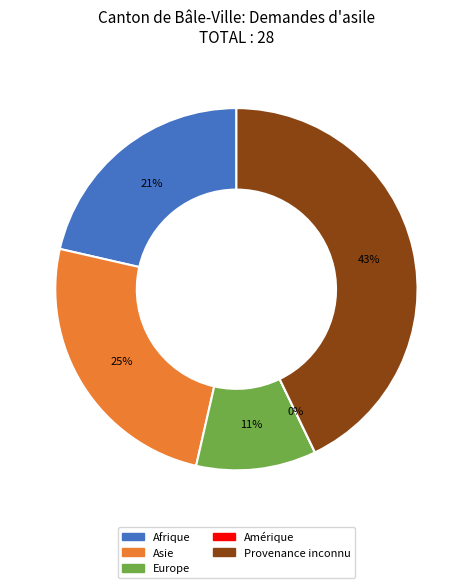

Is it true that Amérique is 0% of the pie?

True